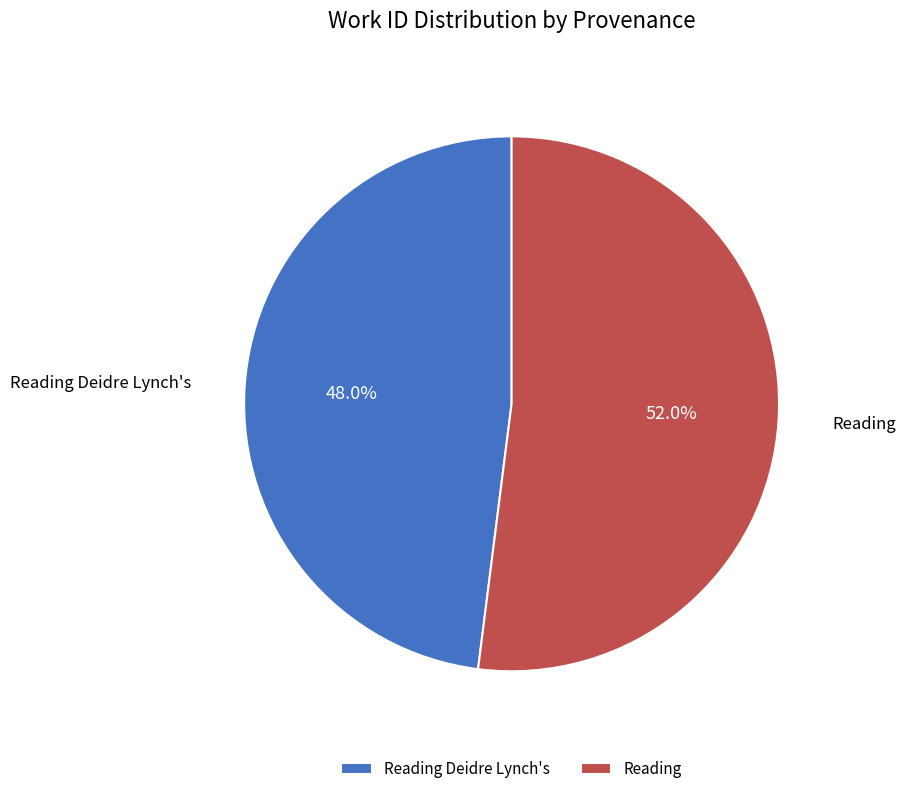

Approximately how many times larger is the value at Reading compared to Reading Deidre Lynch's?

1.1